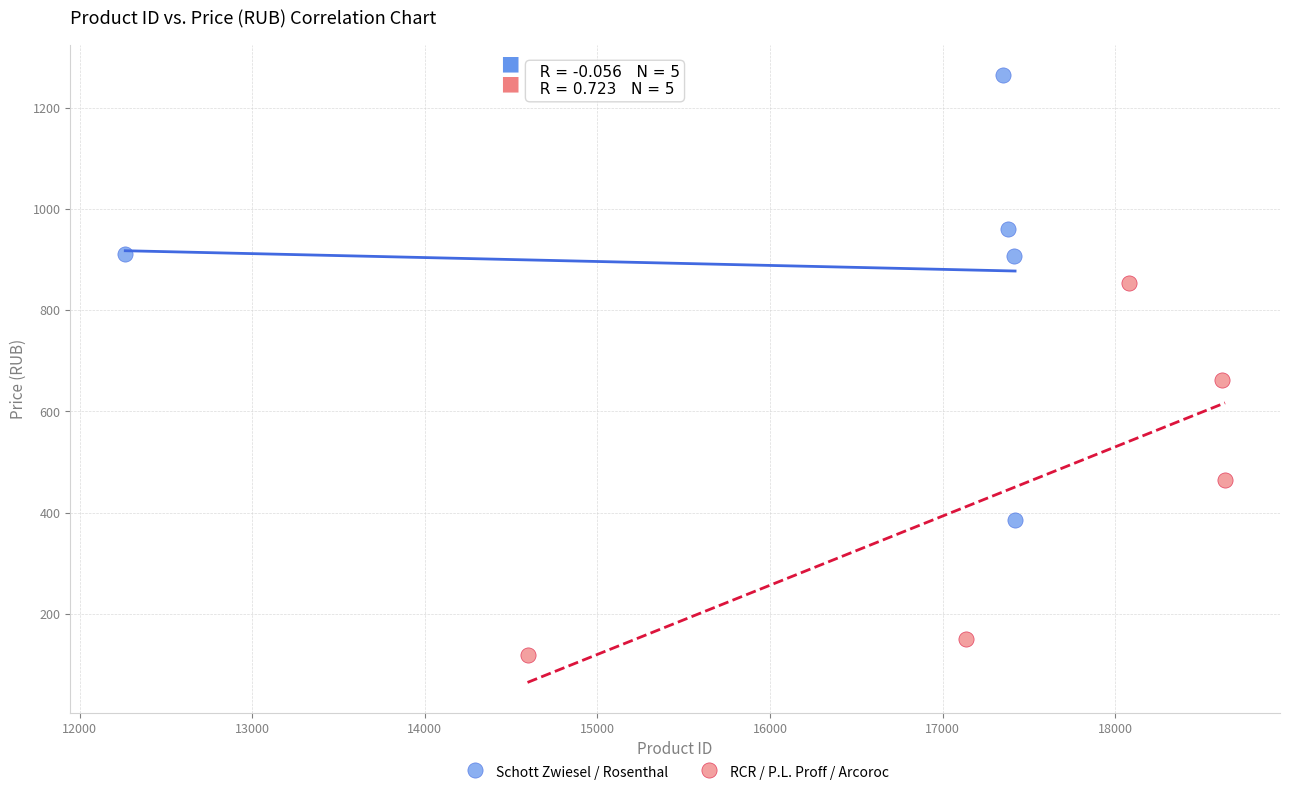

What are all the series names shown in the legend?

Schott Zwiesel / Rosenthal, RCR / P.L. Proff / Arcoroc